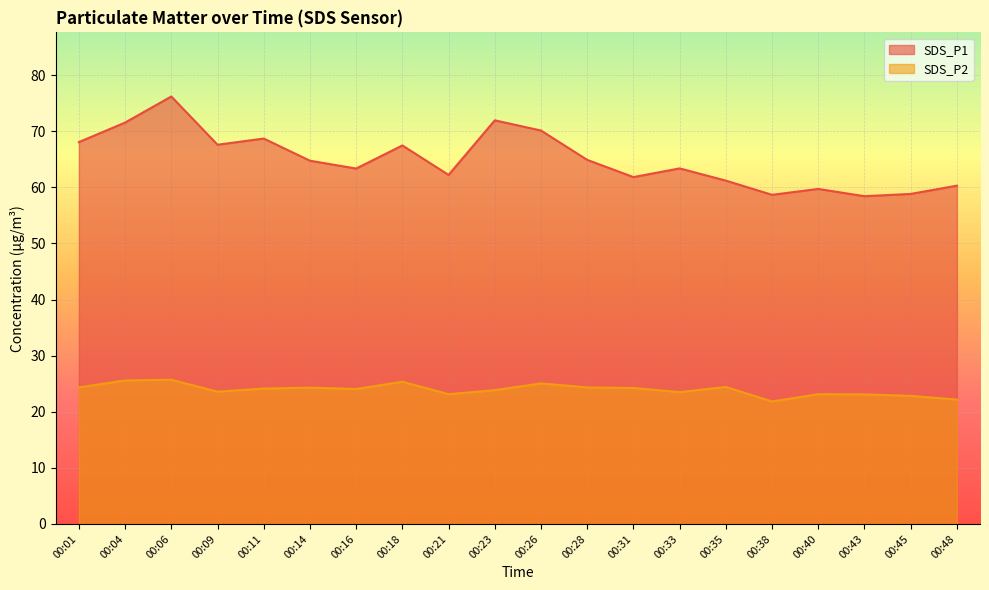

True or false: SDS_P2 and SDS_P1 cross at least once.

False